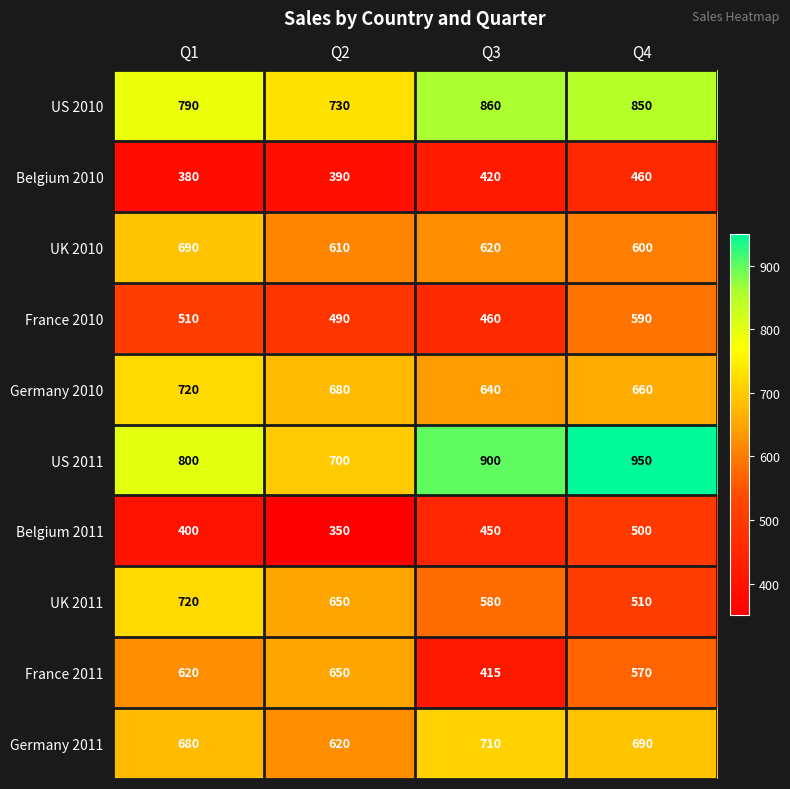

At which label does Germany 2010 first exceed 680?

Q1